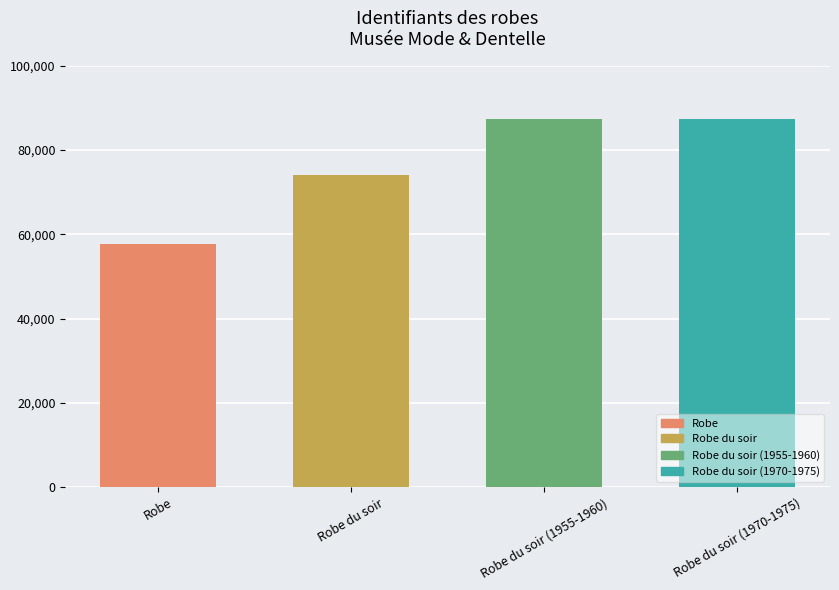

What is the difference between the maximum and minimum values?

29676